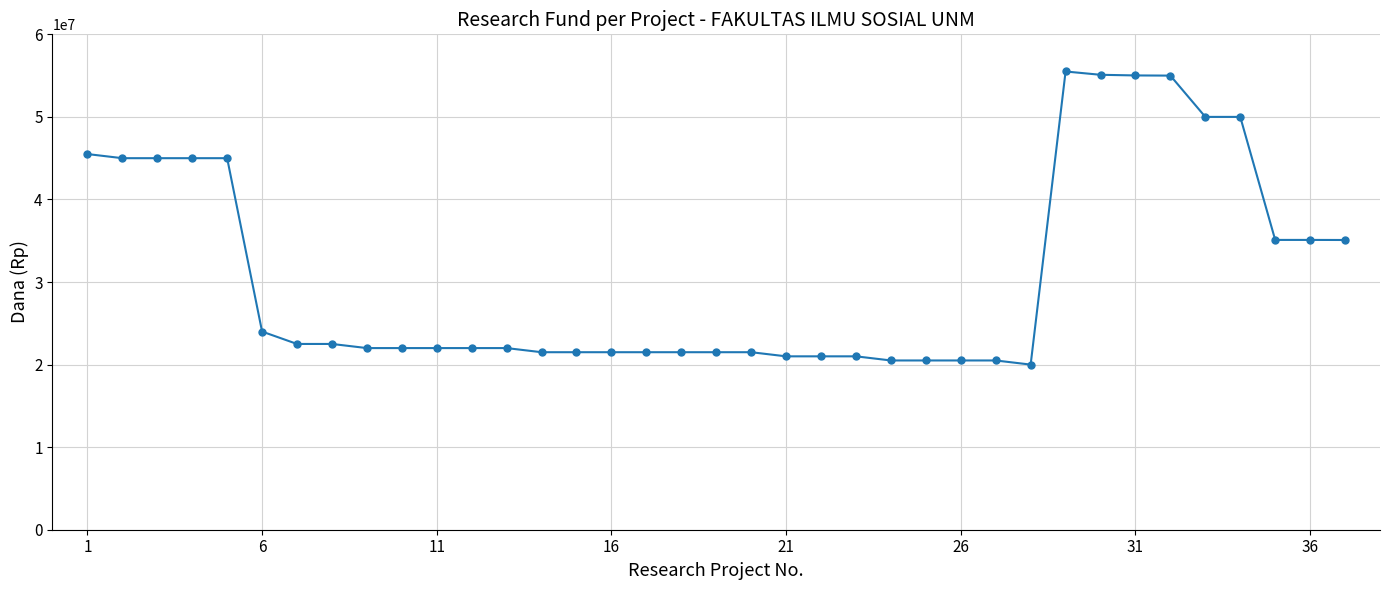

What is the maximum value shown in the chart?

55500000